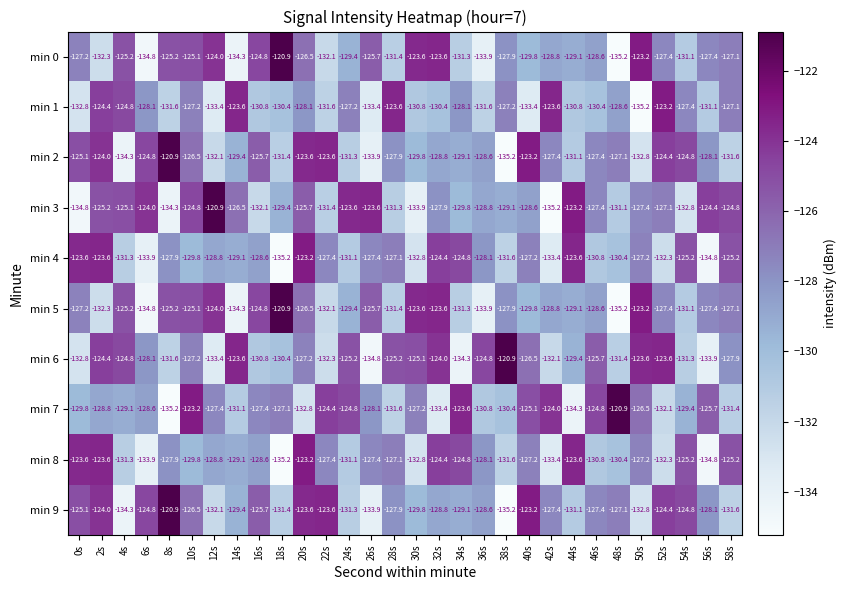

What value does the min 8 series have at 32s?

-124.4